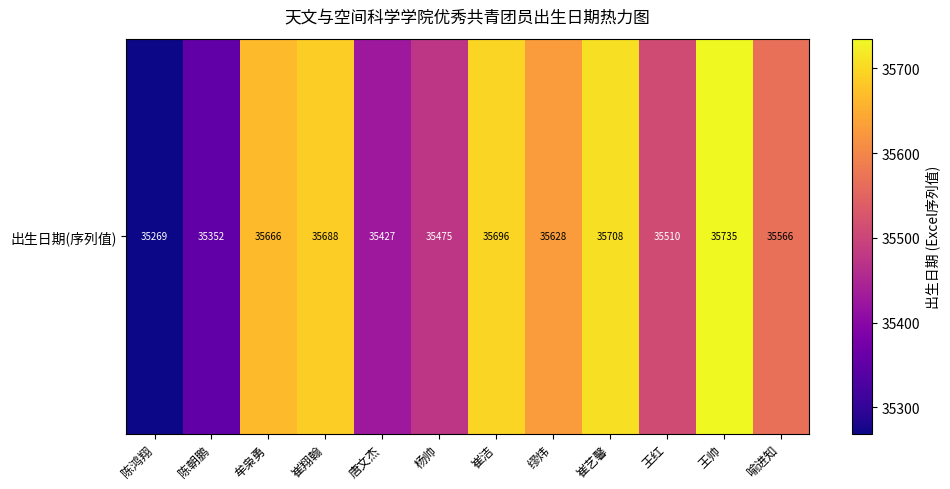

What is the difference between the second highest and minimum values?

439